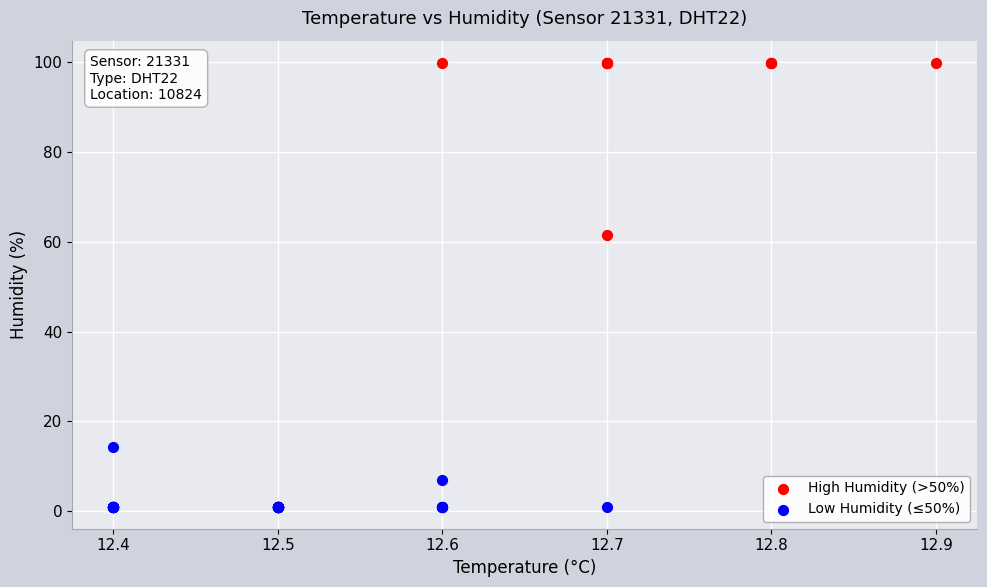

Which series contains the highest Y value?

High Humidity (>50%)